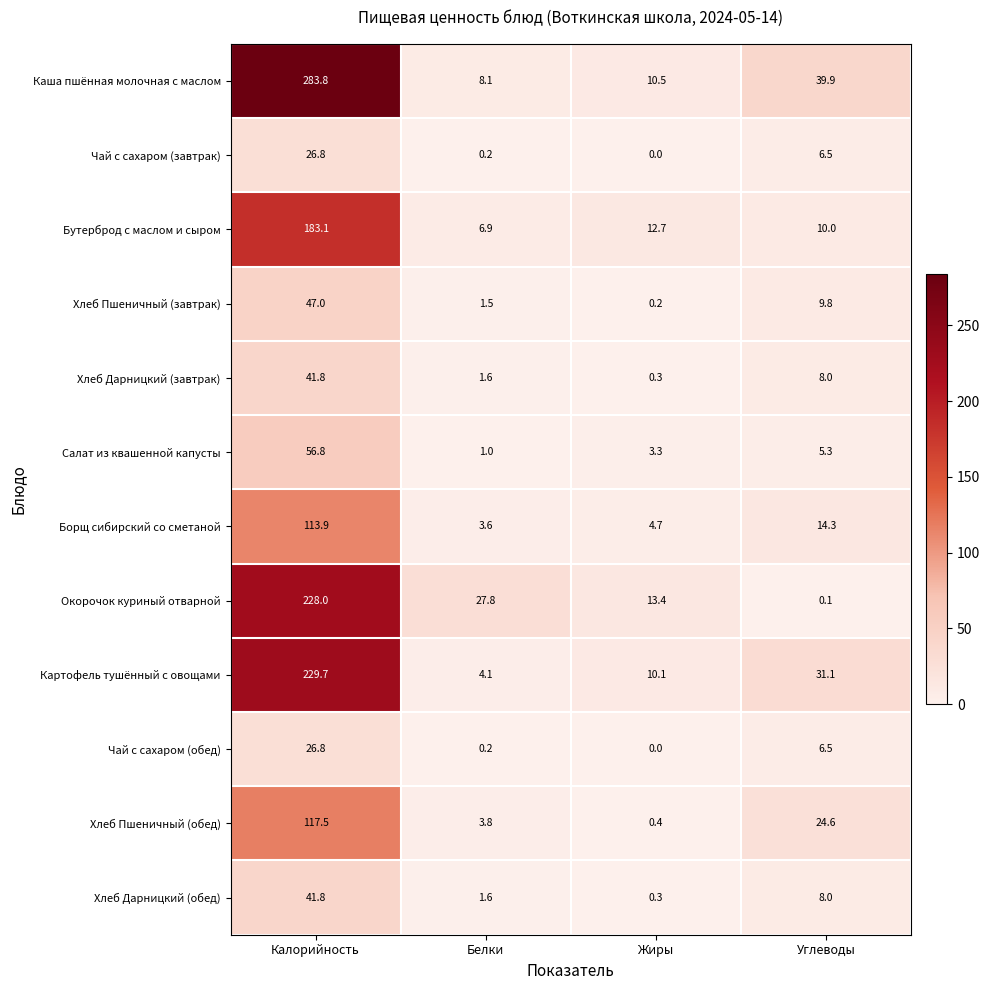

True or false: Картофель тушённый с овощами has a value of 10.1 at Жиры.

True